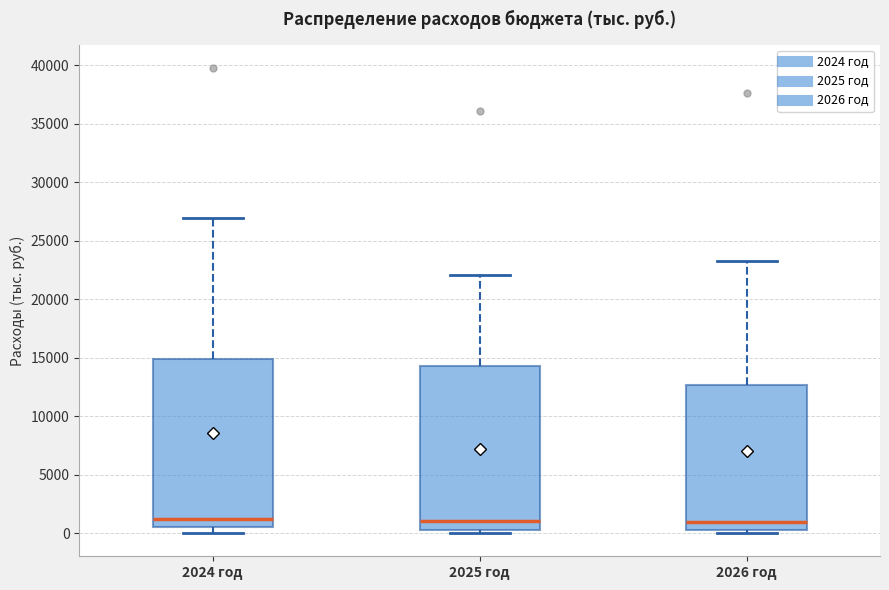

Where is the lower edge of the box for 2026 год on the y-axis? The values are not printed on the chart, so give them approximately, as read against the axis.

0